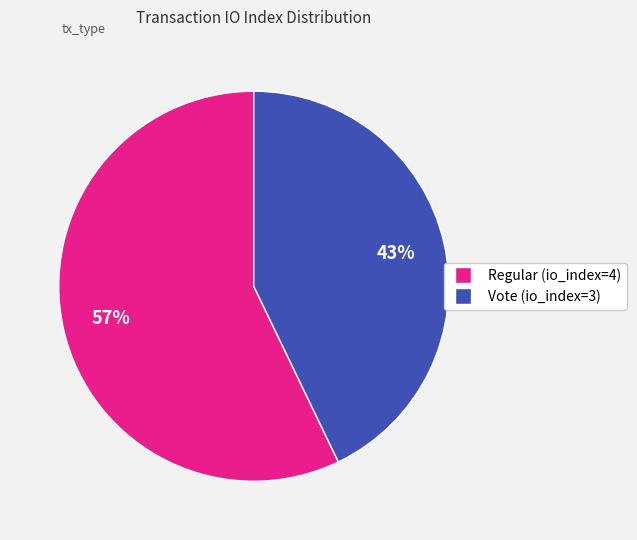

Do Regular (io_index=4) and Vote (io_index=3) together represent more than half of the pie?

Yes